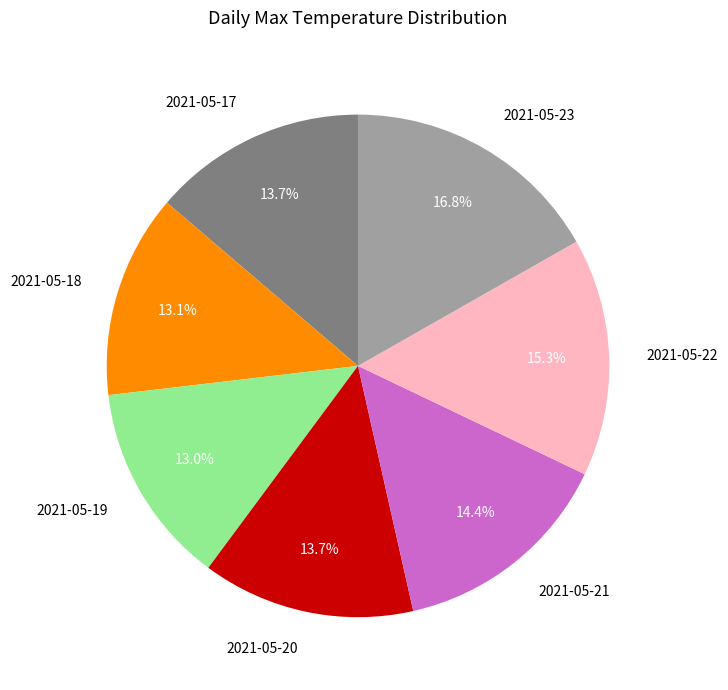

Which category has the biggest portion of the pie?

2021-05-23